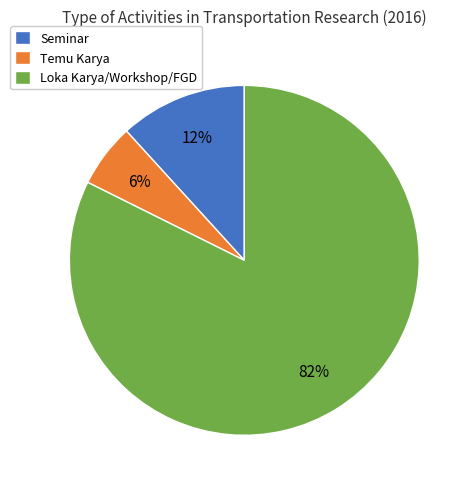

Which slice represents more than half of the pie?

Loka Karya/Workshop/FGD